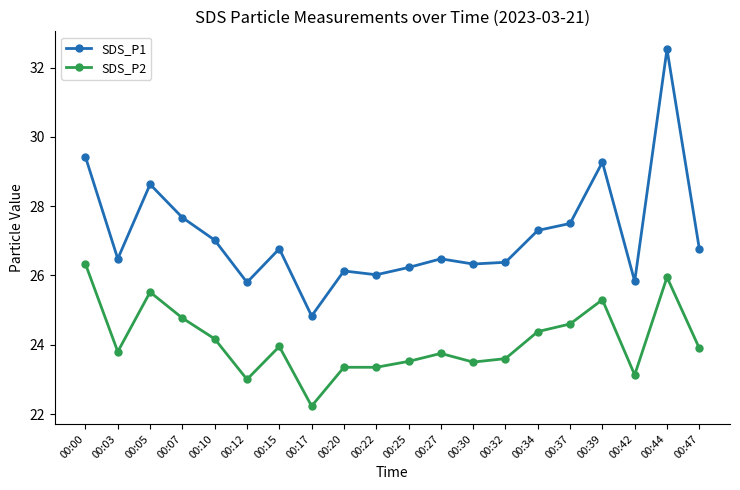

Does the chart have visible grid lines?

No